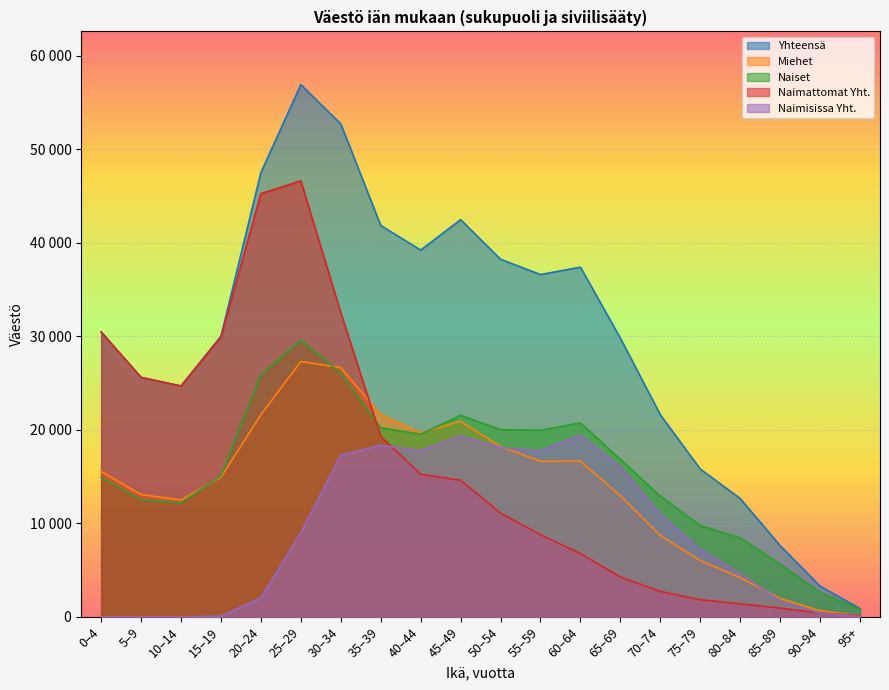

How many data points in Yhteensä are above 30470?

9